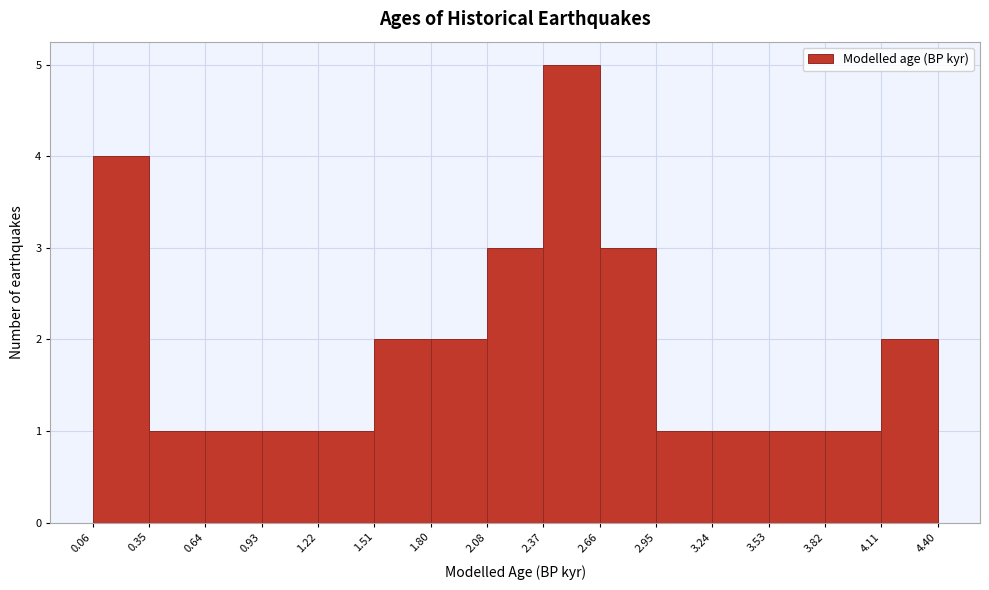

How tall is the bar that spans 3.82 to 4.11 on the x-axis? The values are not printed on the chart, so give them approximately, as read against the axis.

1